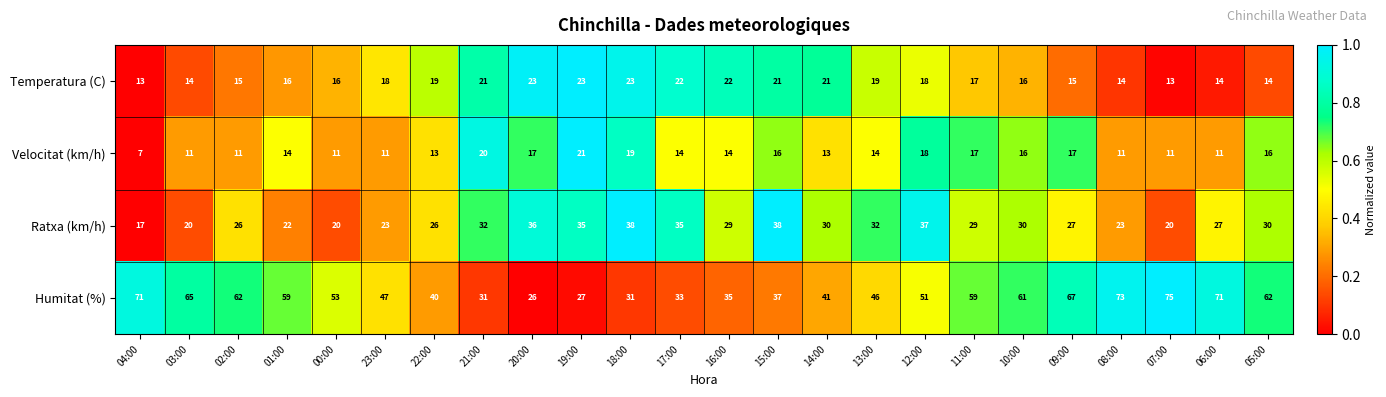

Which series has the widest spread of values?

Humitat (%)